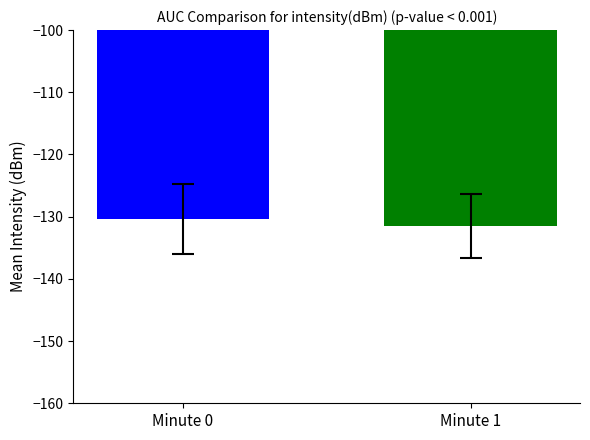

What is the minimum value shown in the chart?

-131.5